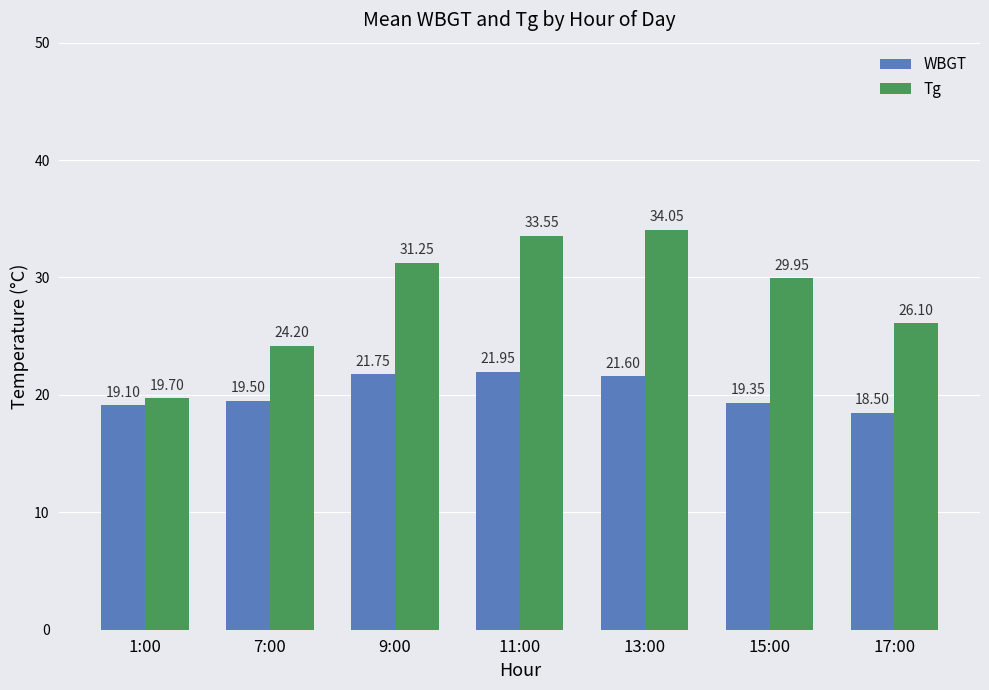

How many bars are there in total?

14